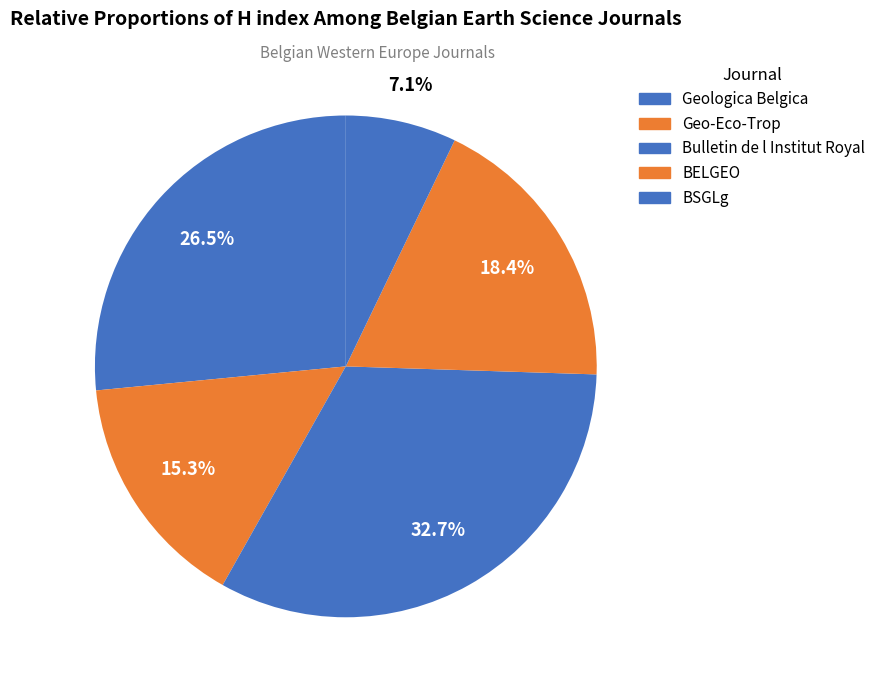

To the nearest percent, what portion does Geologica Belgica represent?

27%